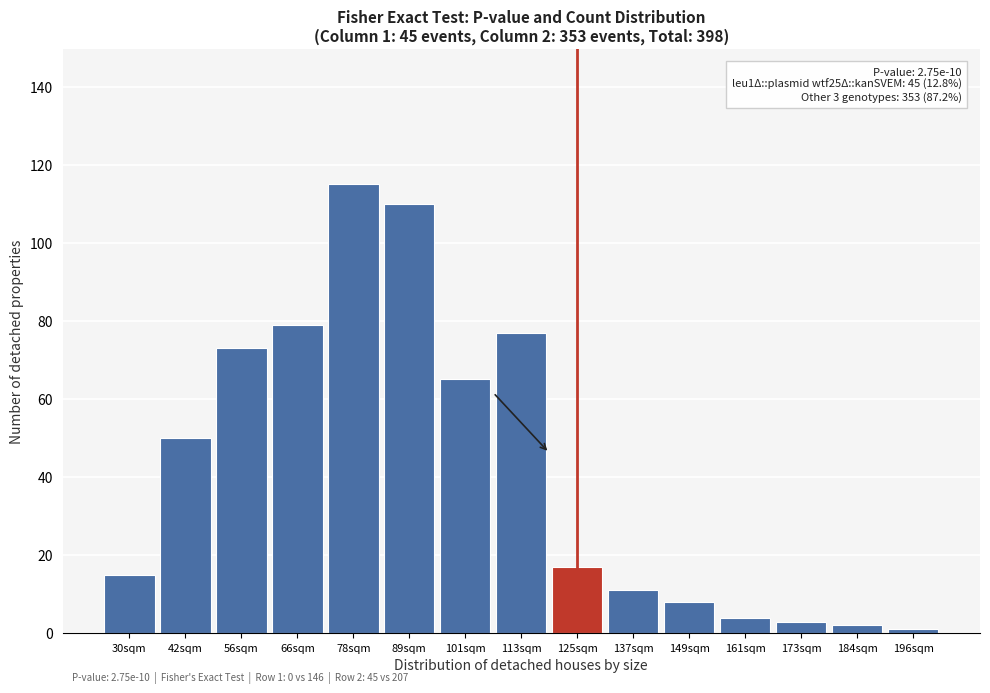

Reading left to right, transcribe all the data shown in this chart.

15	50	73	79	115	110	65	77	17	11	8	4	3	2	1